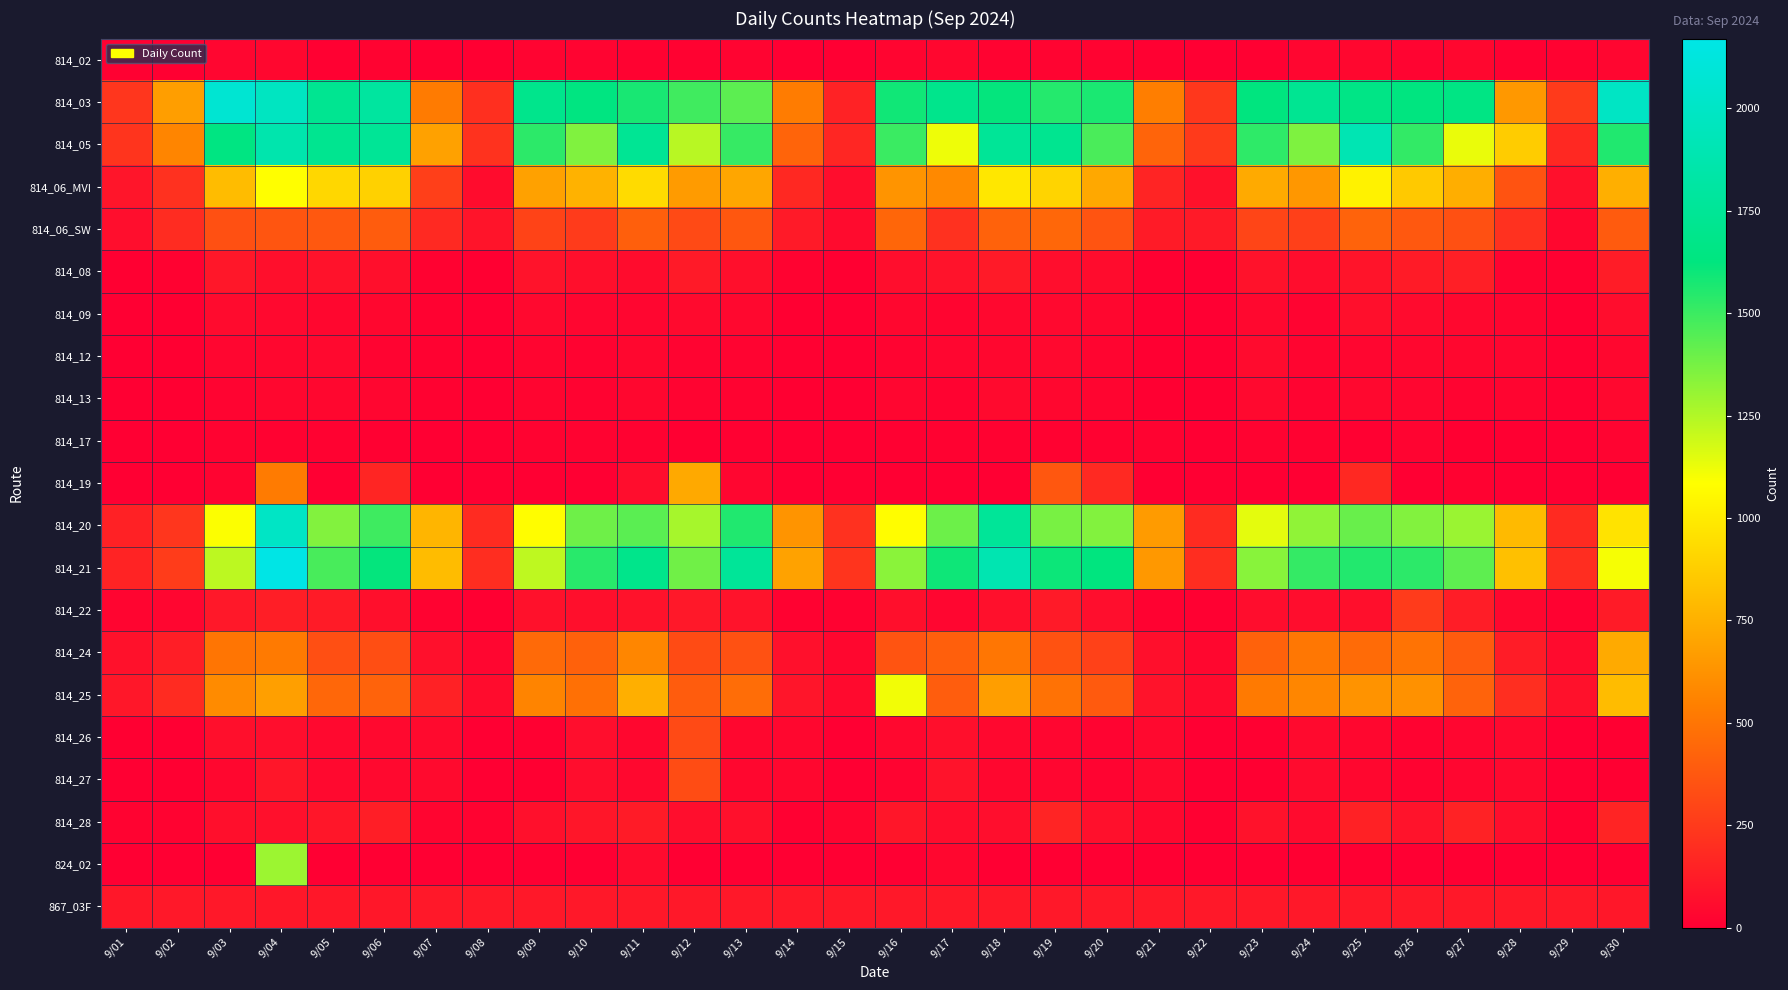

Between 9/04 and 9/25, which series saw the biggest shift?

824_02